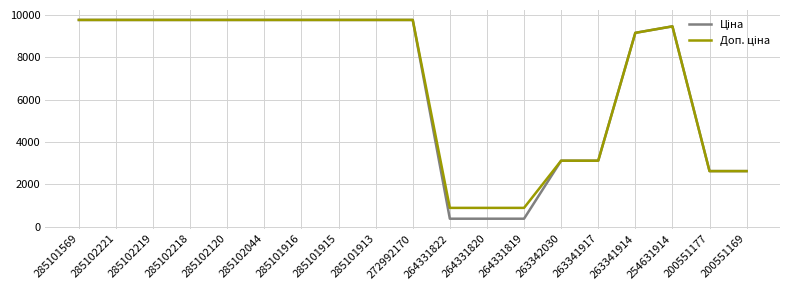

What is the spread (max minus min) of values at 263341917?

0.5